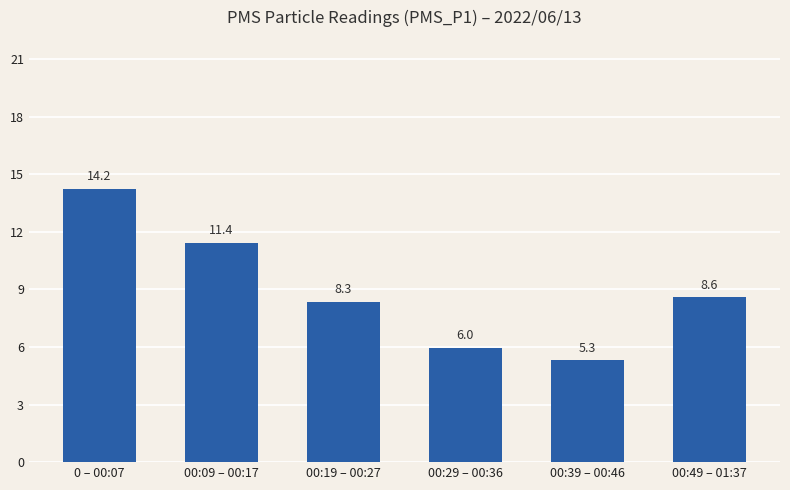

Which category has the lowest value across all series?

00:39 – 00:46